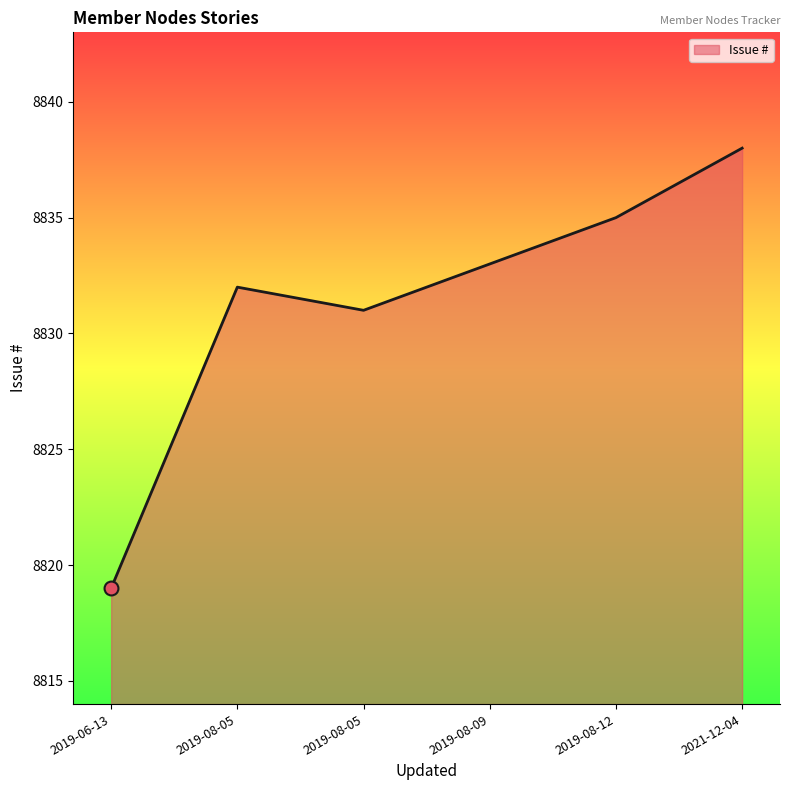

Is this an area chart (filled region under the line)?

Yes